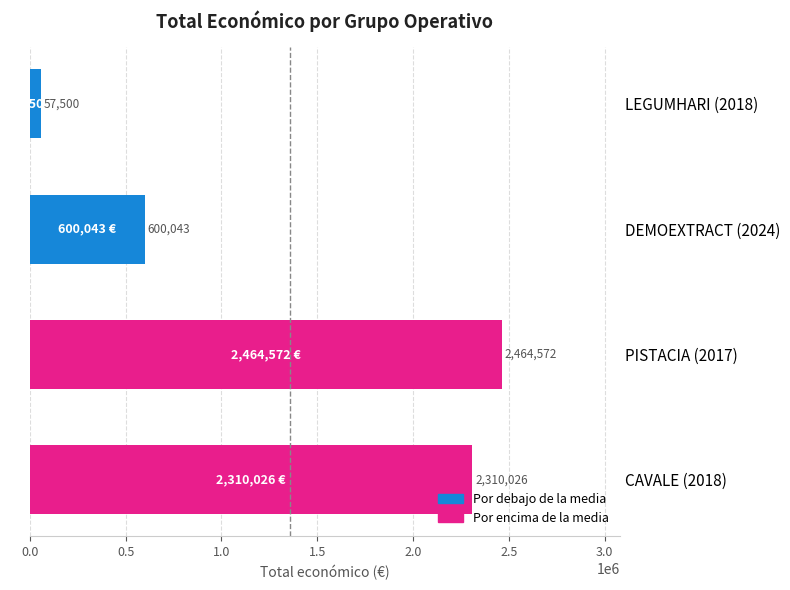

What position from the bottom is DEMOEXTRACT (2024)?

3